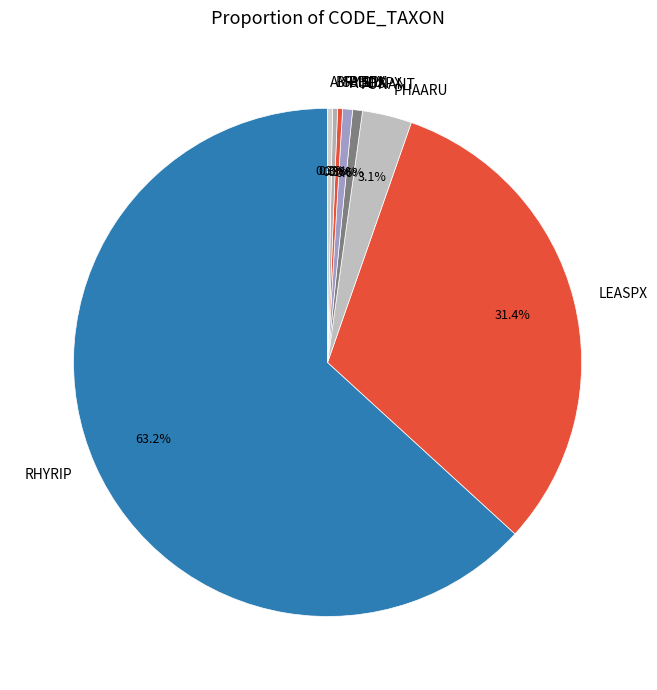

Do AUDSPX and BRYSPX together represent more than half of the pie?

No